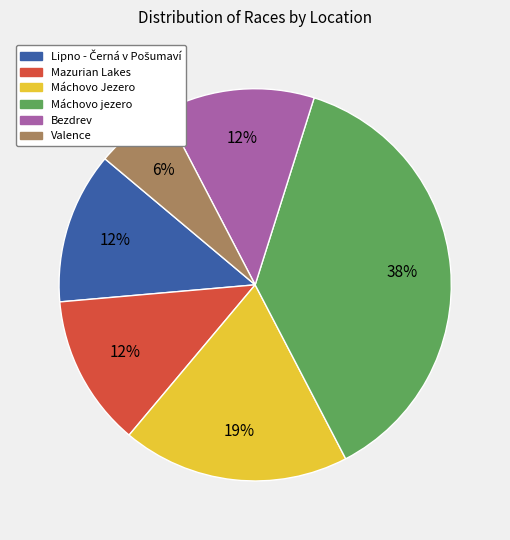

Between Bezdrev and Valence, which is larger?

Bezdrev